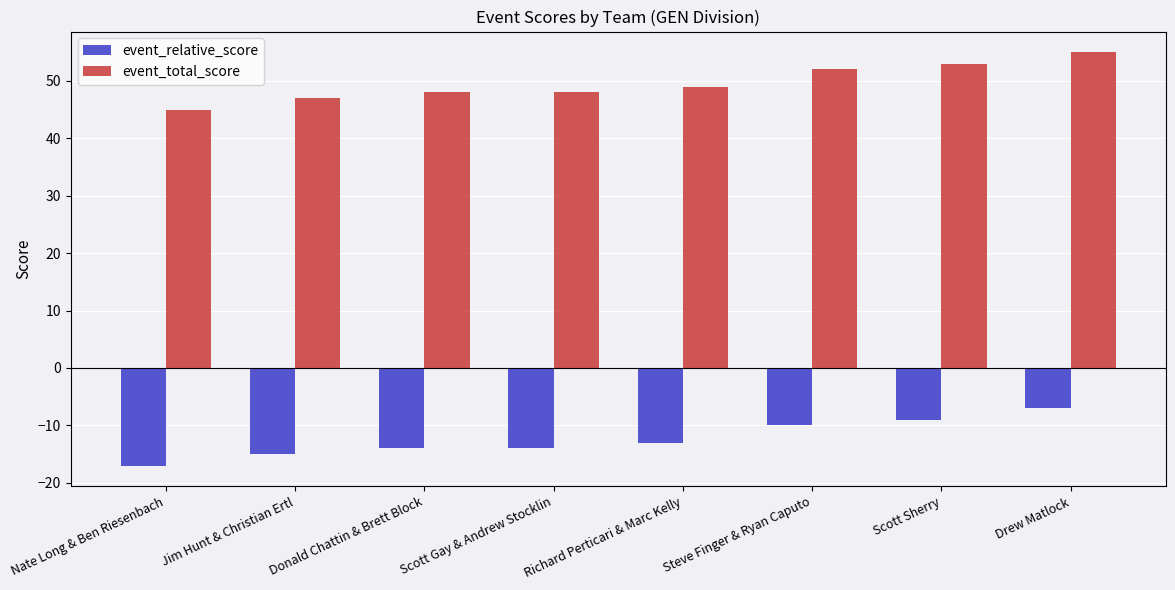

How many bars are there in total?

16